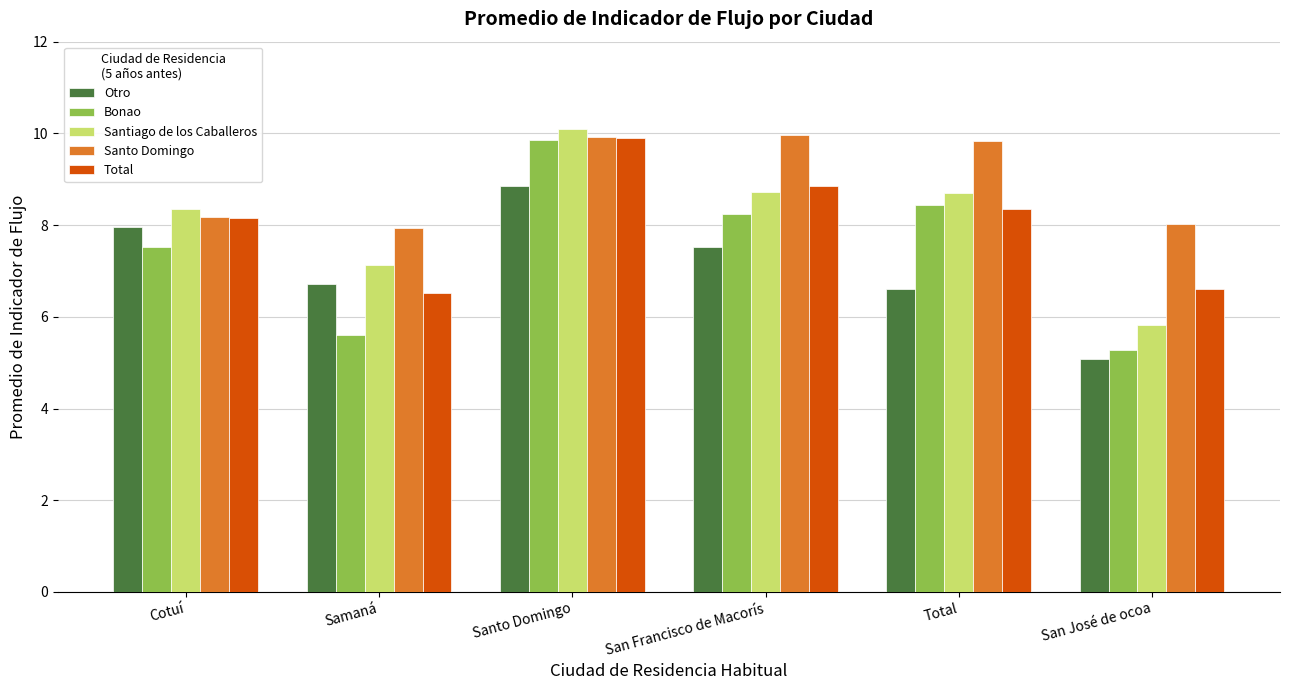

Which category has the lowest value in the Bonao series?

San José de ocoa